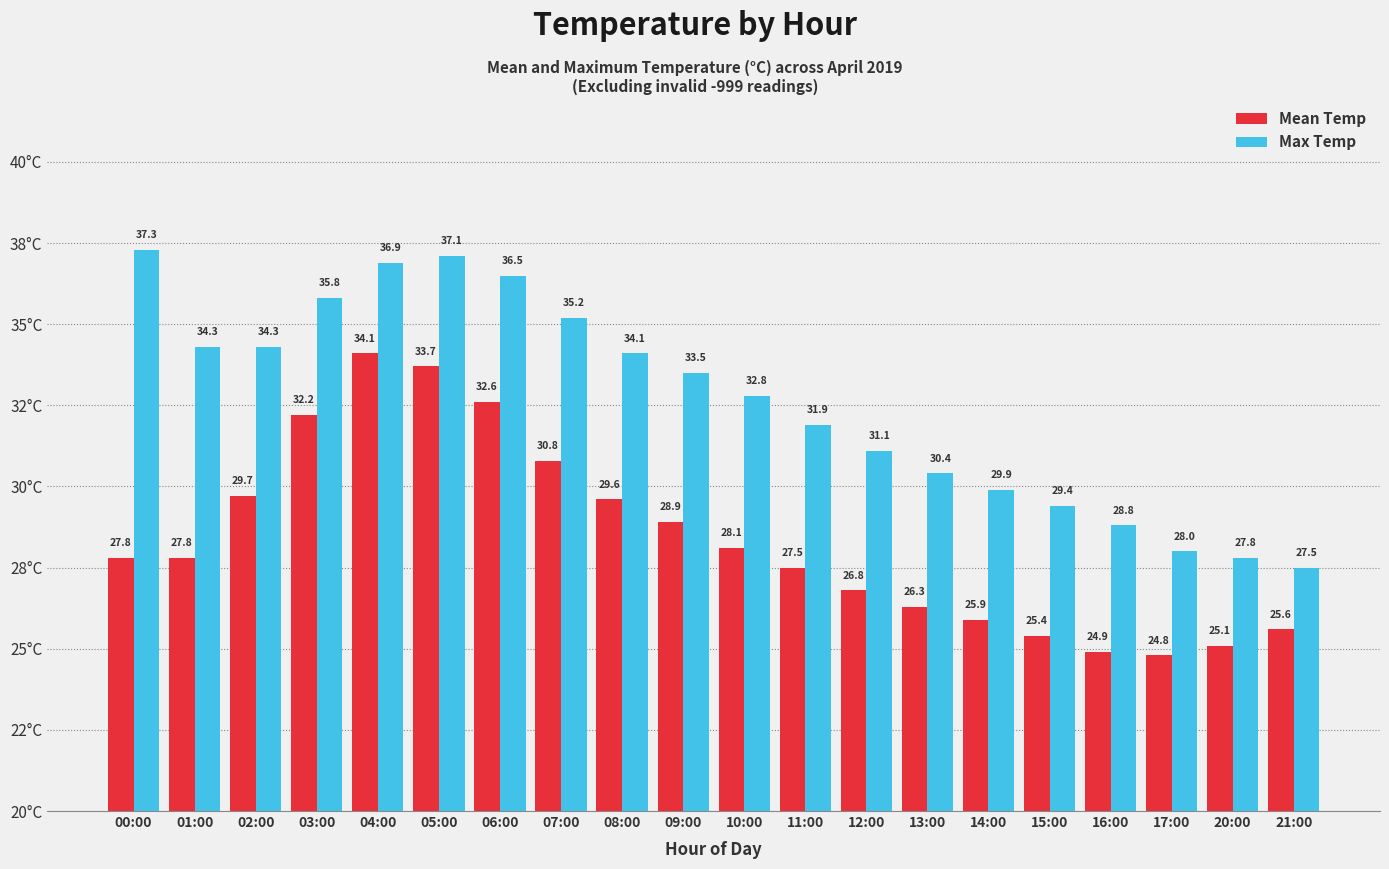

Reading left to right, transcribe all the data shown in this chart.

Mean Temp: 27.8	27.8	29.7	32.2	34.1	33.7	32.6	30.8	29.6	28.9	28.1	27.5	26.8	26.3	25.9	25.4	24.9	24.8	25.1	25.6
Max Temp: 37.3	34.3	34.3	35.8	36.9	37.1	36.5	35.2	34.1	33.5	32.8	31.9	31.1	30.4	29.9	29.4	28.8	28.0	27.8	27.5